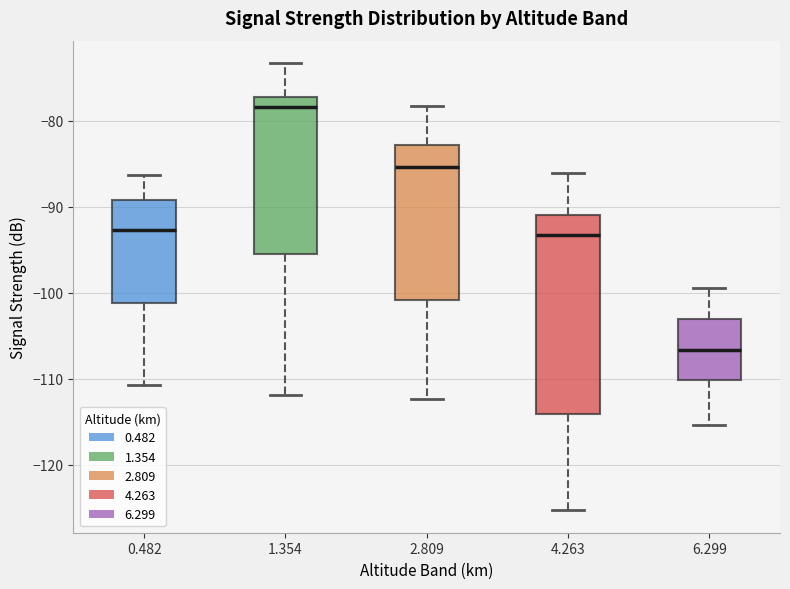

Which box's median line is the highest?

1.354